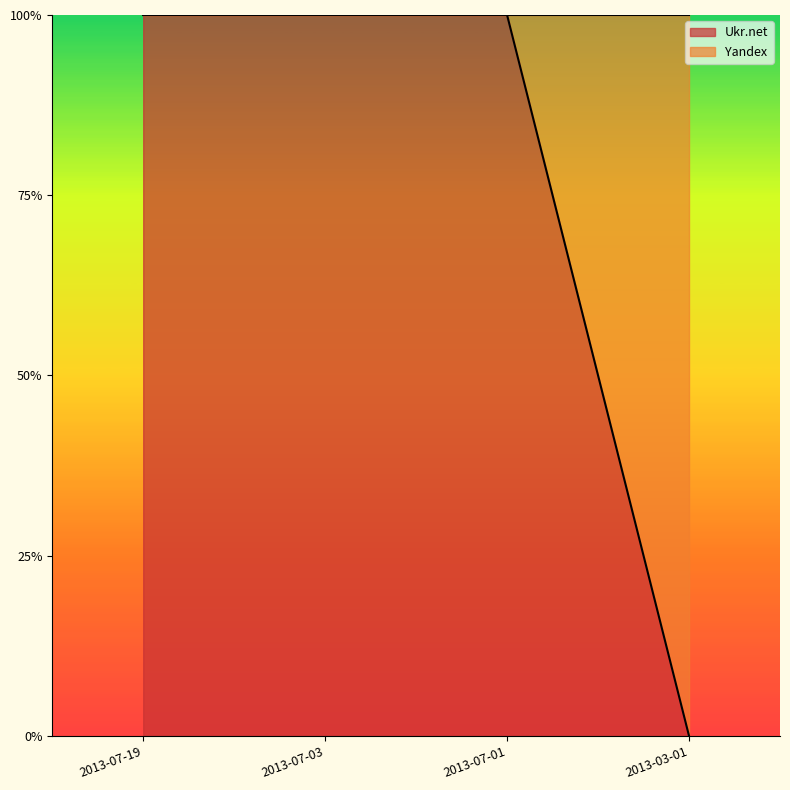

Reading left to right, list all the values displayed in this chart.

1	1	1	0